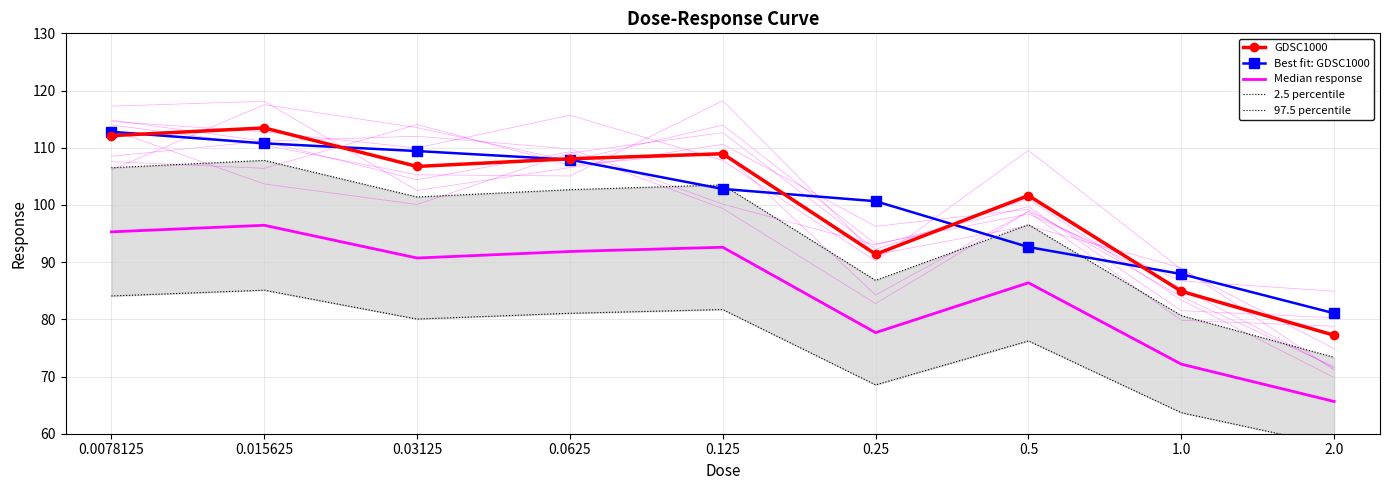

How many data points does each series have?

9